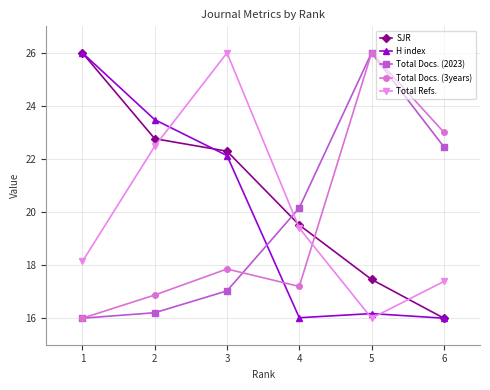

What is the value of the Total Refs. point at the 1st from the left?

18.1